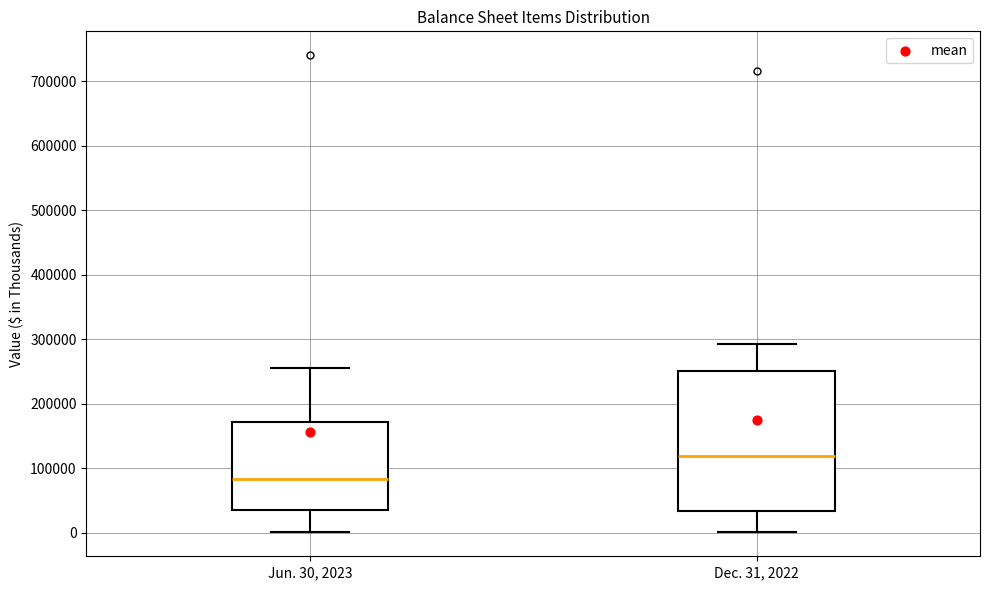

Where is the upper edge of the box for Dec. 31, 2022 on the y-axis? The values are not printed on the chart, so give them approximately, as read against the axis.

250000